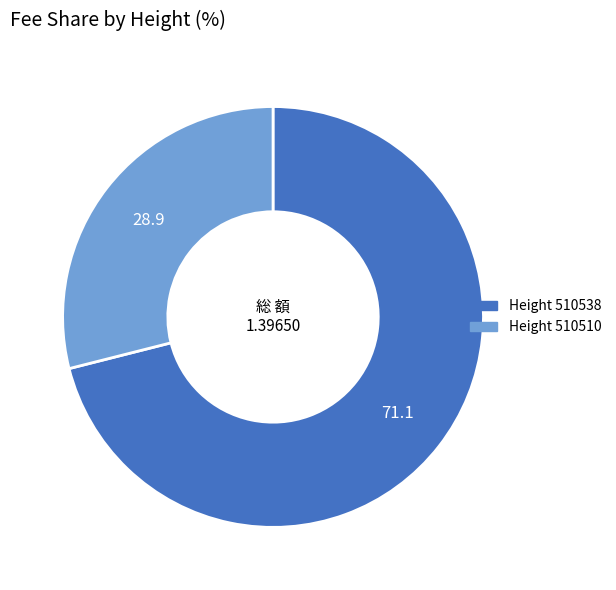

Which slice is the smallest?

510510